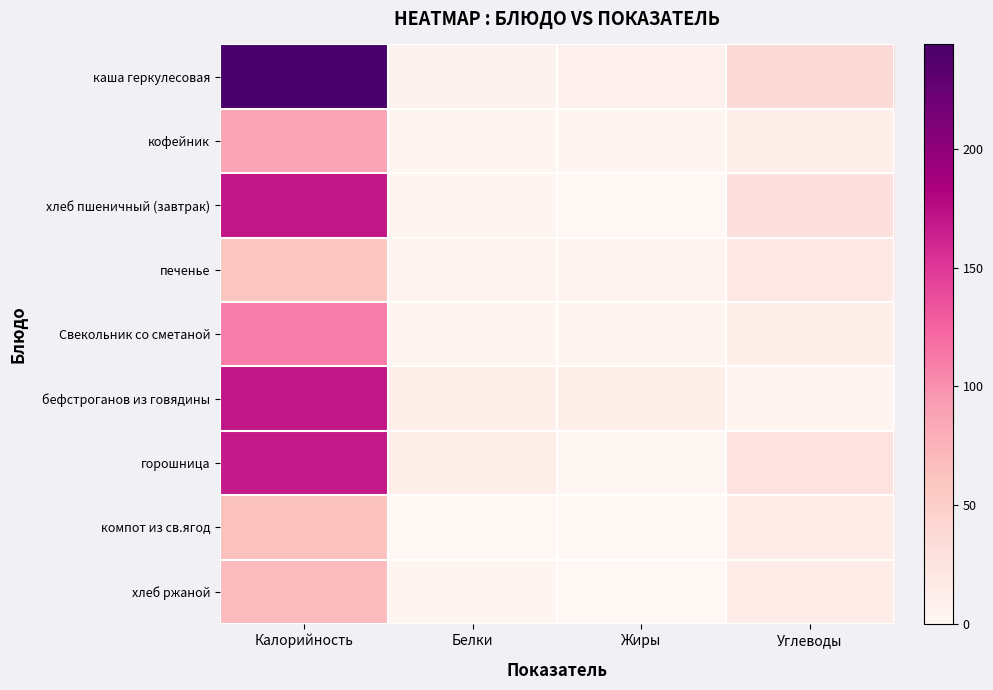

At which category does the chart reach its peak across all series?

Калорийность